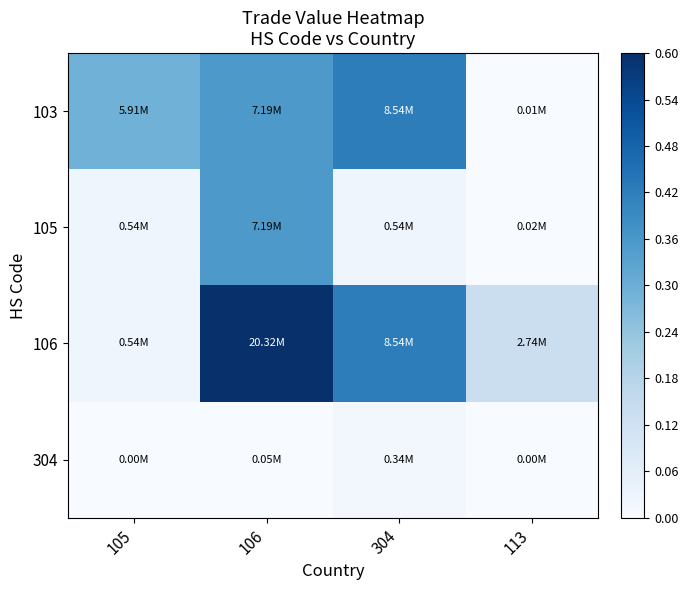

Count the number of categories in the chart.

4